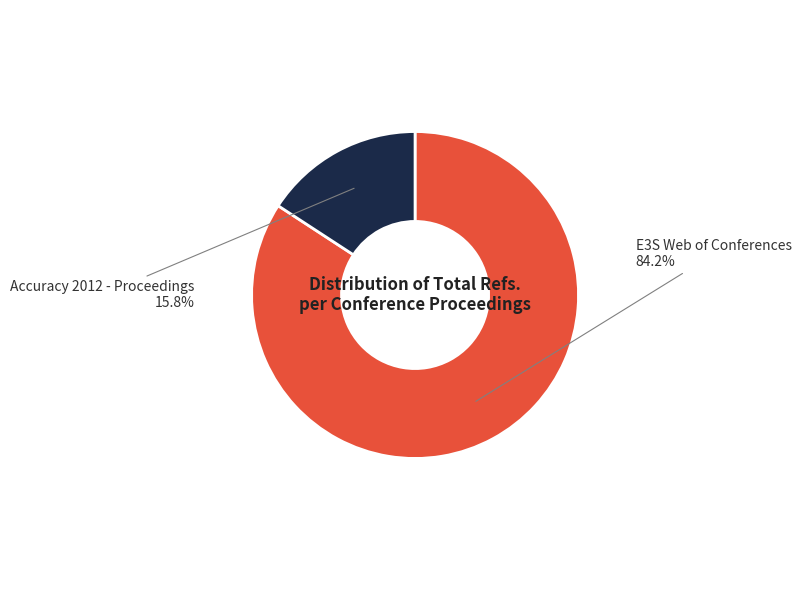

Is there any slice that represents more than half of the pie?

Yes